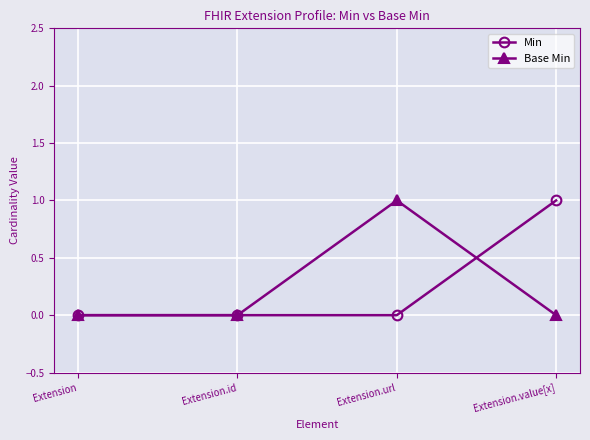

What is the sum of all Min values?

1